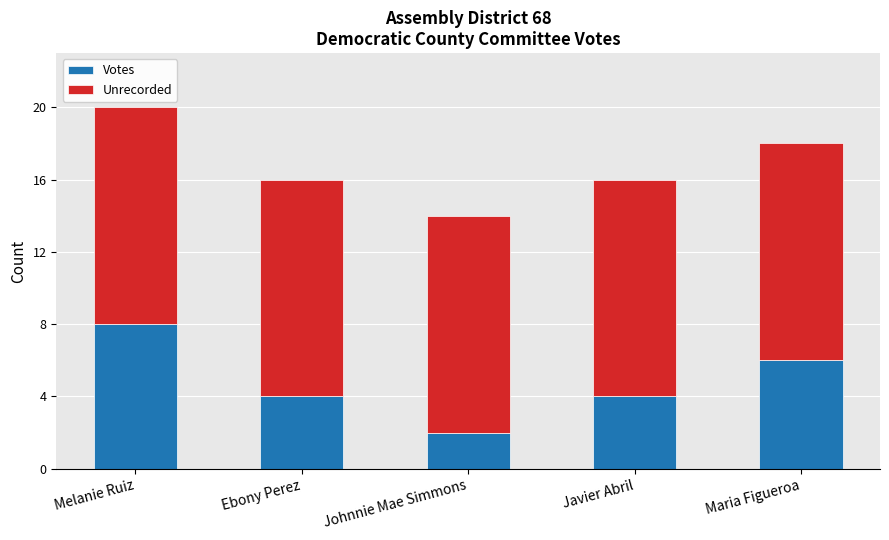

Reading left to right, transcribe the values for Votes.

8	4	2	4	6